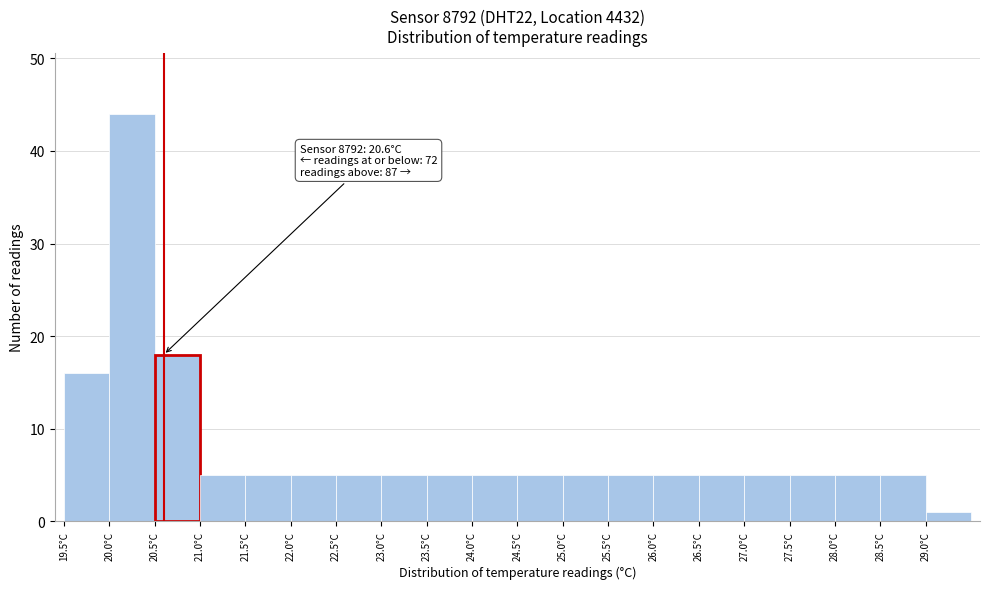

Which range on the x-axis has the tallest bar?

20.0 to 20.5